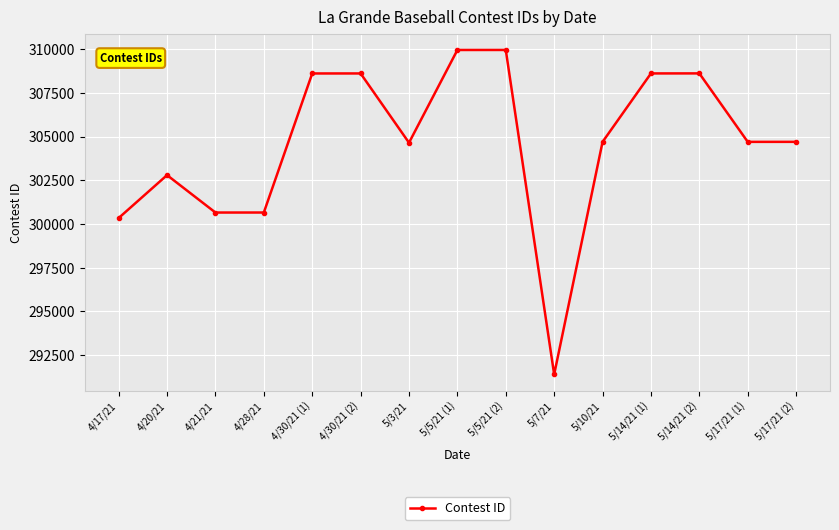

Where is the first local maximum?

4/20/21